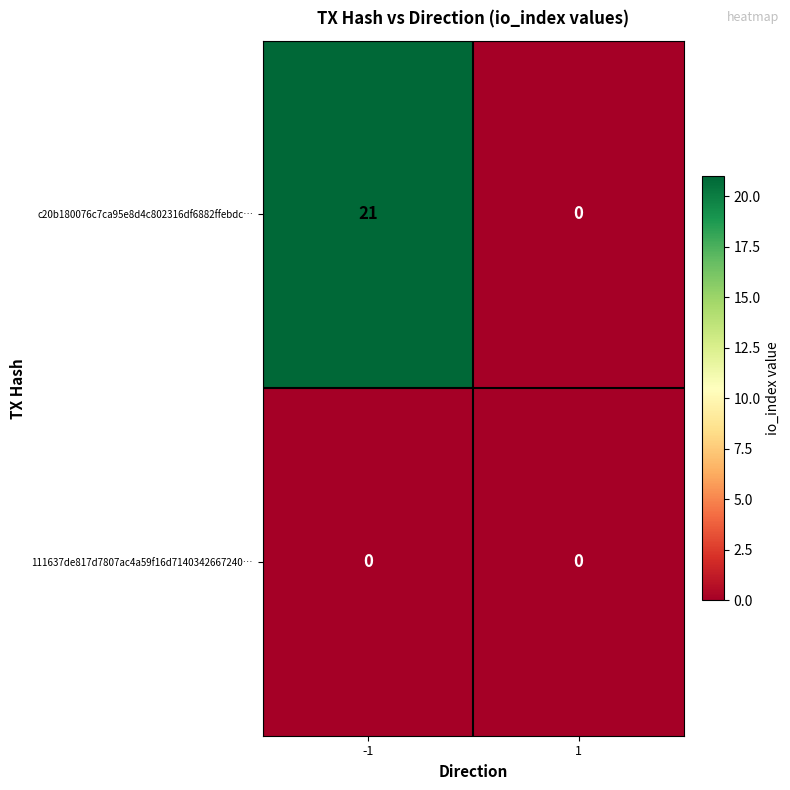

Reading right to left, what are all the values shown in this chart?

c20b180076c7ca95e8d4c802316df6882ffebdc…: 1=0	-1=21
111637de817d7807ac4a59f16d7140342667240…: 1=0	-1=0